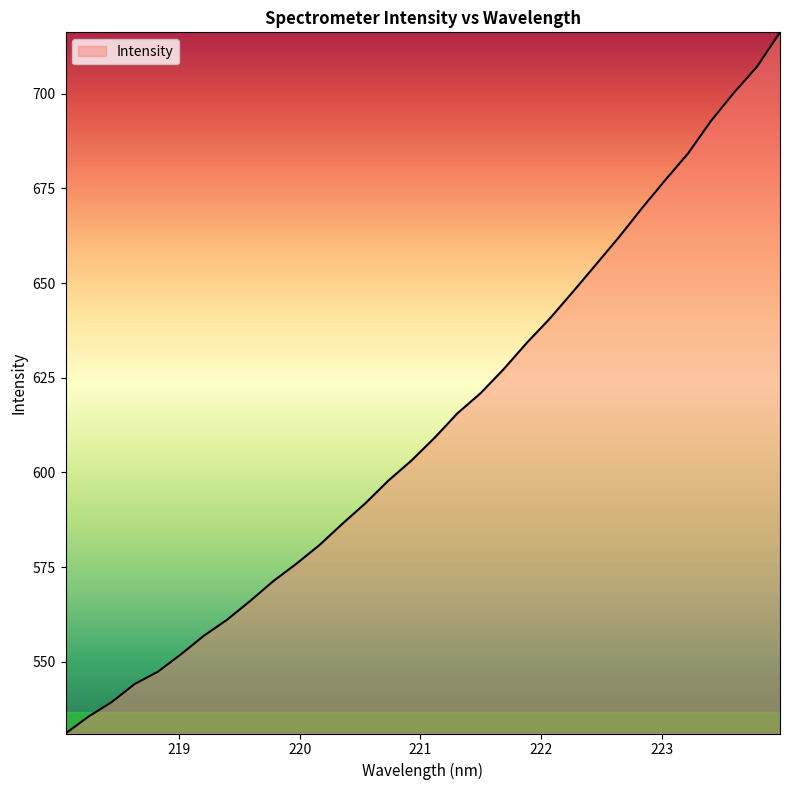

What is the maximum value shown in the chart?

716.2